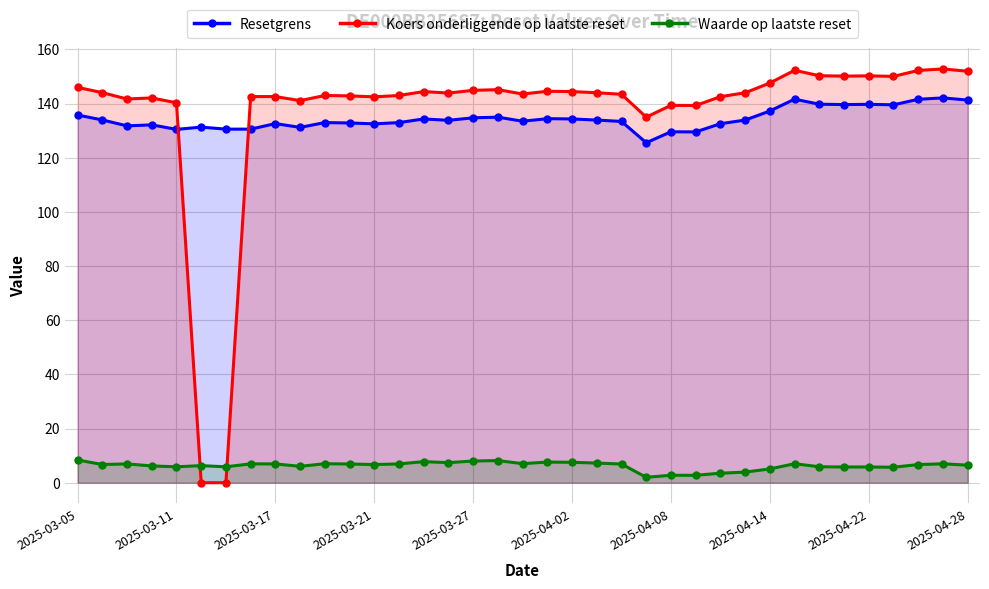

Which series has the widest spread of values?

Koers onderliggende op laatste reset